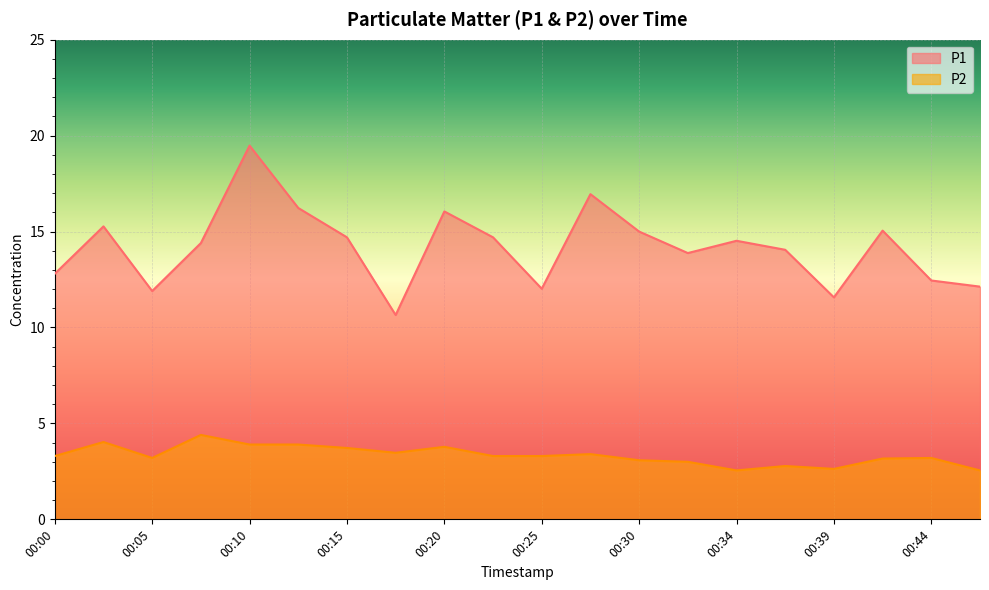

What is the difference between the P2 values at 00:37 and 00:25?

0.5